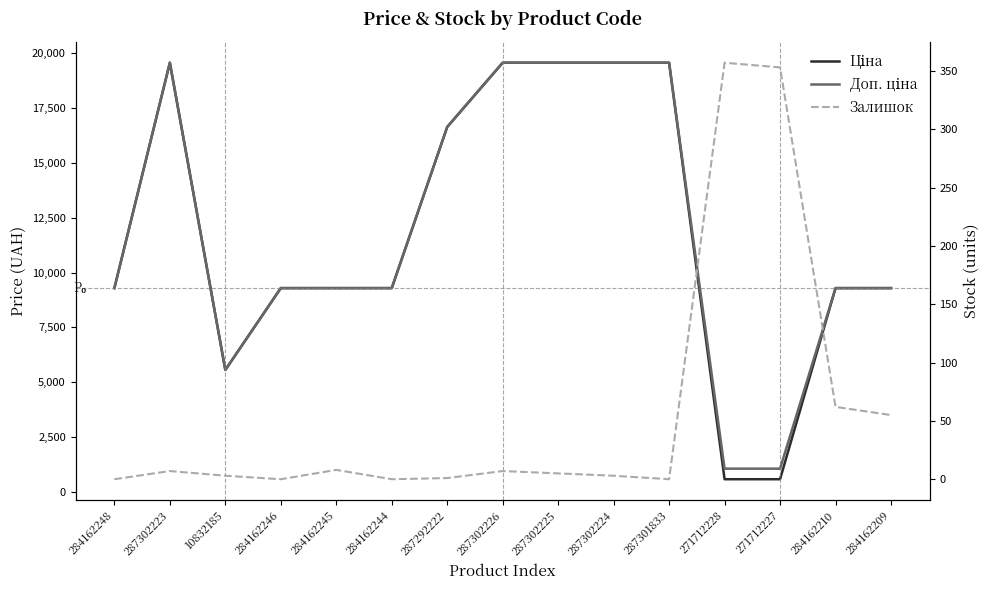

How many interior local peaks does the Доп. ціна series have?

1